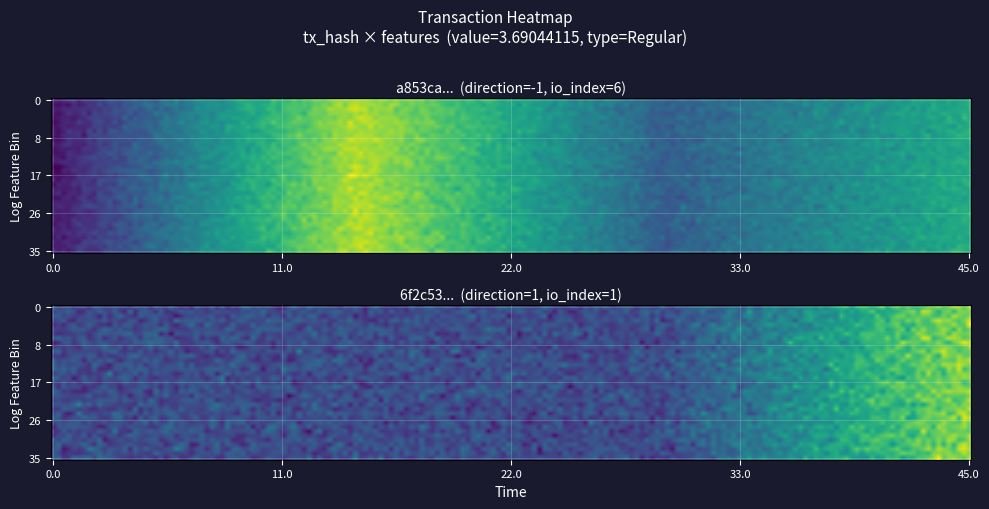

Between 0 and 1, which series saw the biggest shift?

a853ca1dc86b1fcfc3a814a14c9a31ab156e950